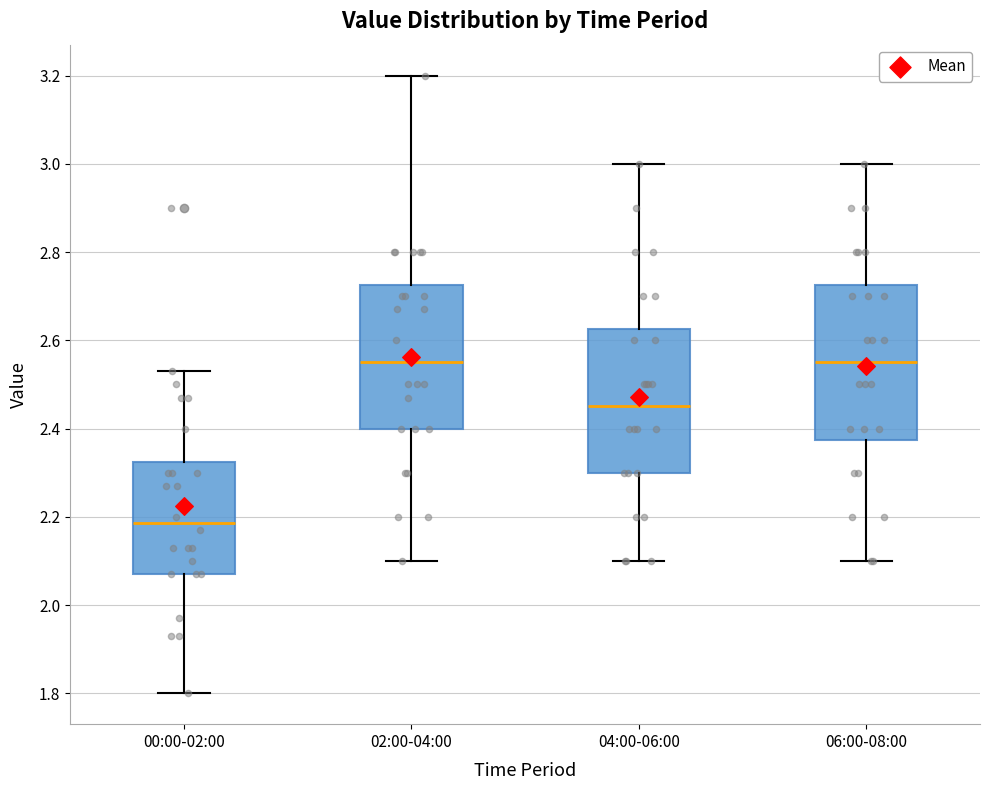

Reading left to right, read every box against the y-axis: the position of its median line, the range the box covers, and the ends of its whiskers. The values are not printed on the chart, so give them approximately, as read against the axis.

00:00-02:00: median 2.18, box 2.08 to 2.32, whiskers 1.80 to 2.54
02:00-04:00: median 2.56, box 2.40 to 2.72, whiskers 2.10 to 3.20
04:00-06:00: median 2.46, box 2.30 to 2.62, whiskers 2.10 to 3.00
06:00-08:00: median 2.56, box 2.38 to 2.72, whiskers 2.10 to 3.00